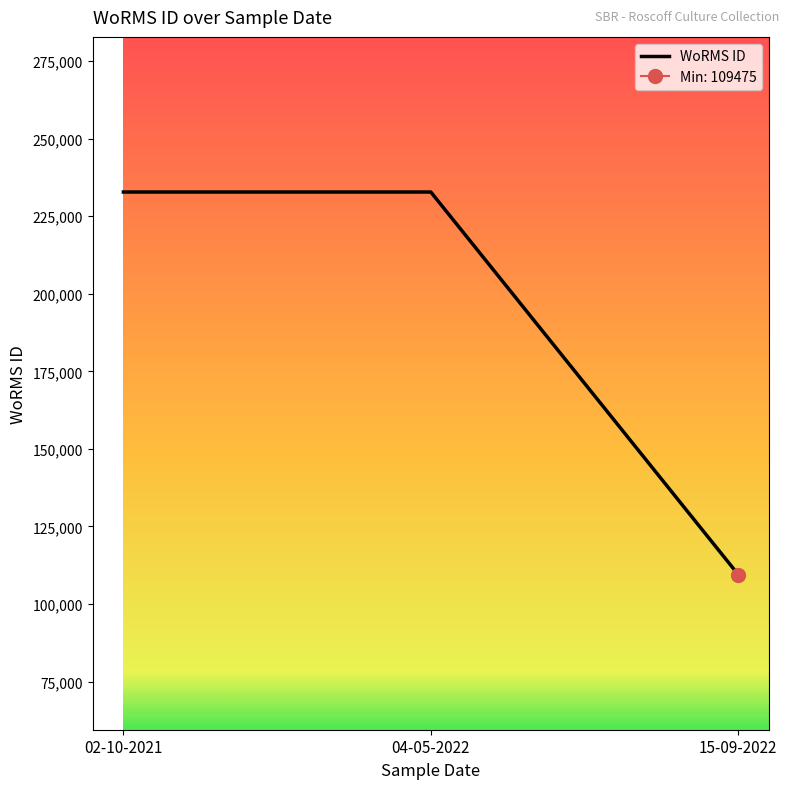

What is the sum of all values?

575045